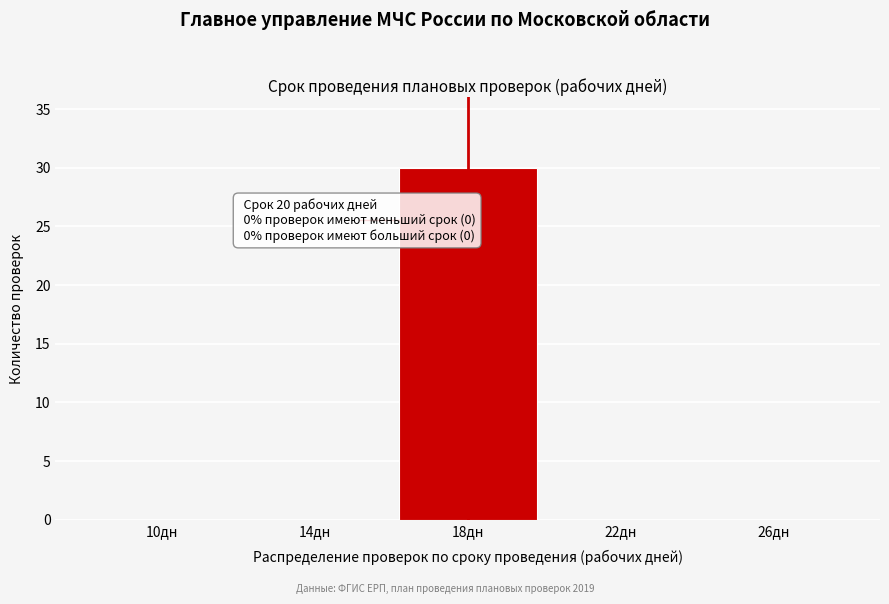

Reading left to right, extract all data points from this chart.

10дн=0	14дн=0	18дн=30	22дн=0	26дн=0